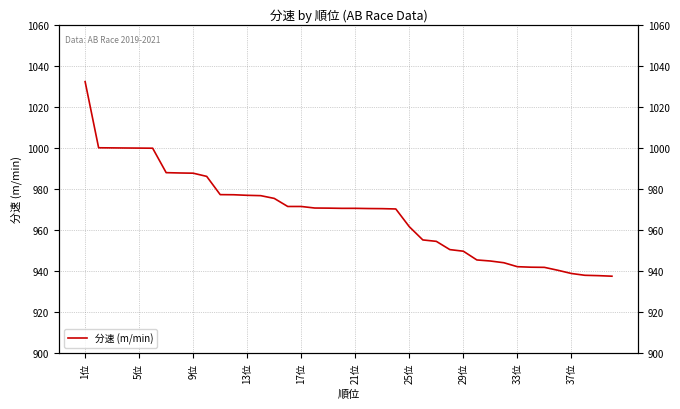

The chart shows a value of 1268.4 at 35. True or false?

False